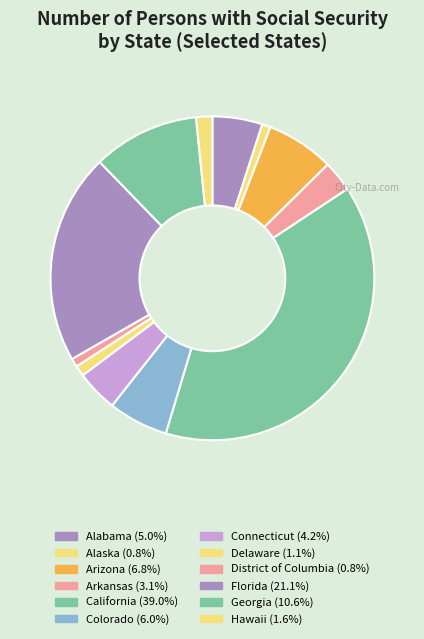

Is District of Columbia the majority of the pie?

No